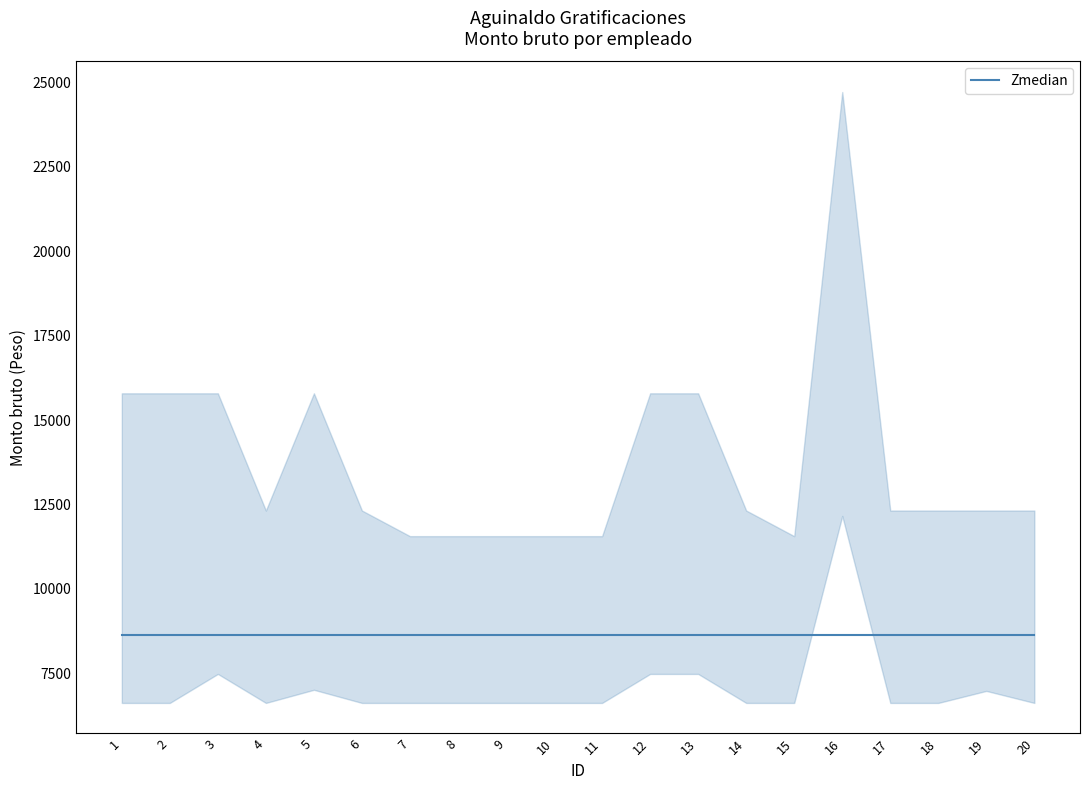

Which category has the lowest value across all series?

4